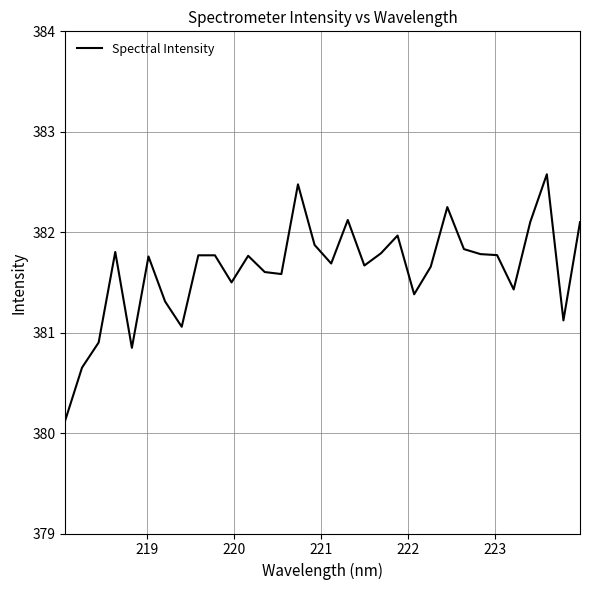

How many distinct data groups are displayed?

1